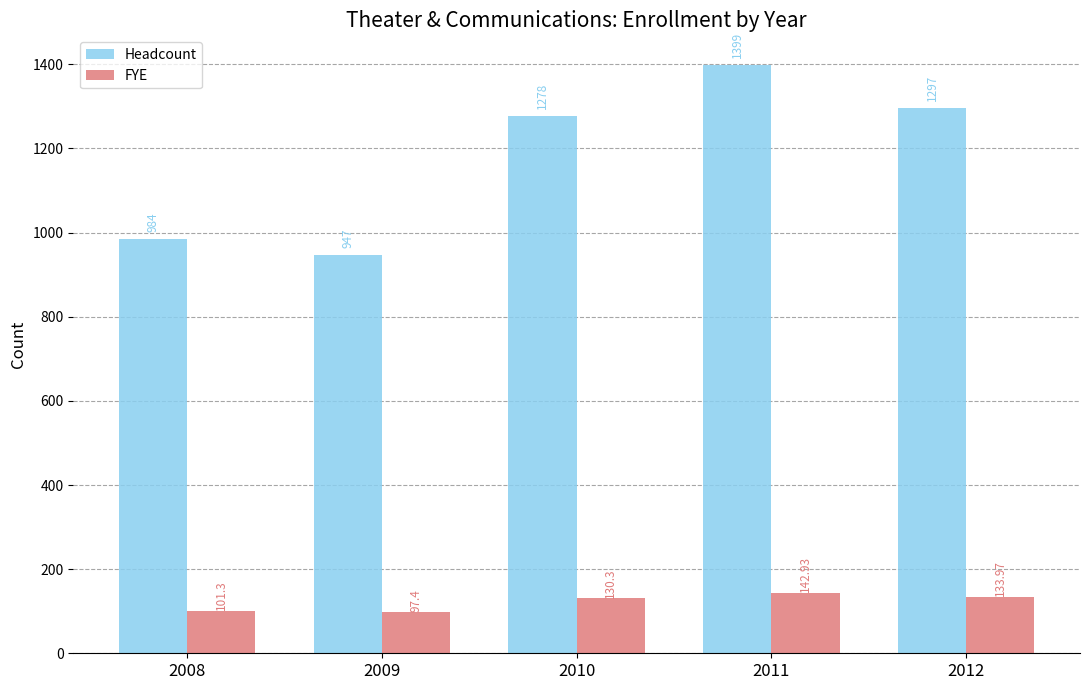

Is the value of Headcount at 2008 greater than the value of FYE at 2010?

Yes